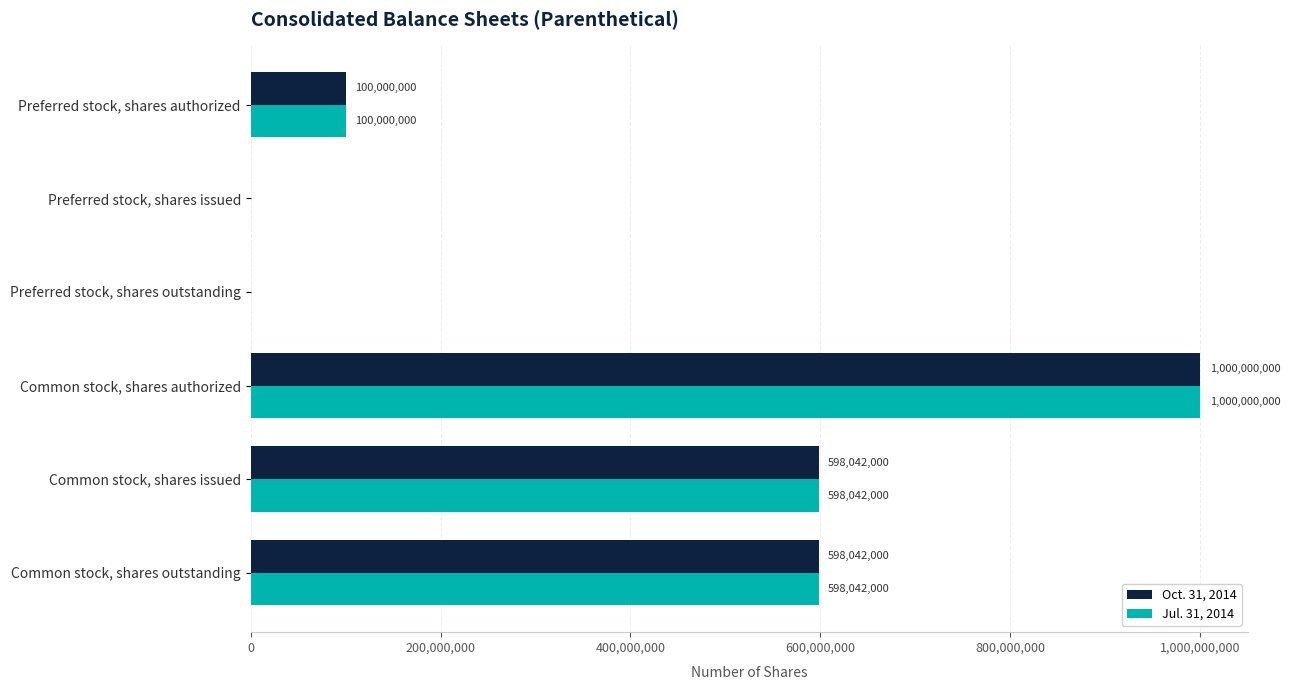

Is it true that Jul. 31, 2014 equals -595502775 at Preferred stock, shares issued?

False